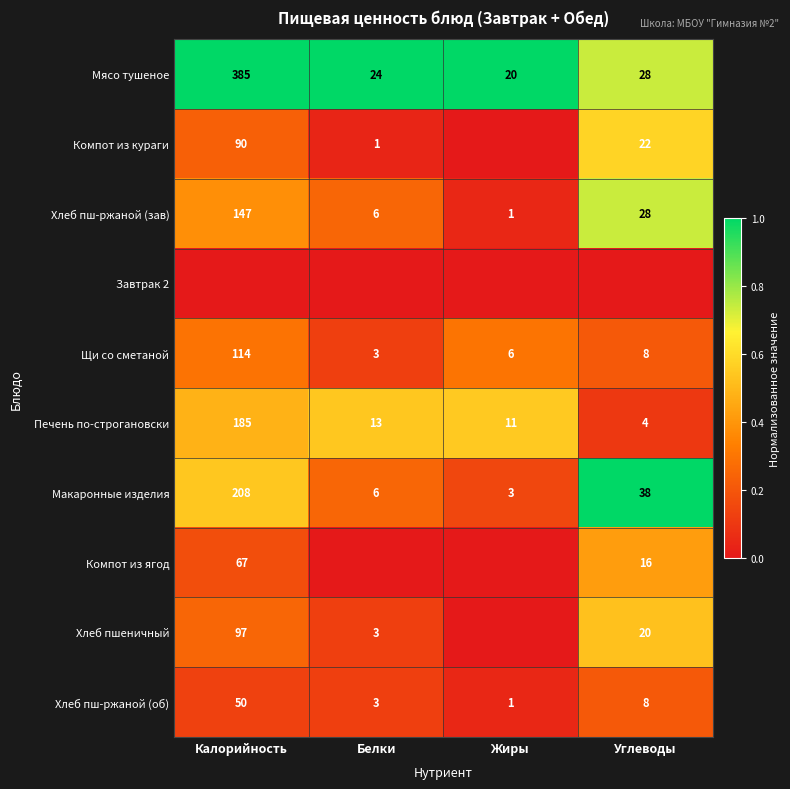

Is the value of Компот из ягод at Углеводы greater than the value of Макаронные изделия at Белки?

Yes